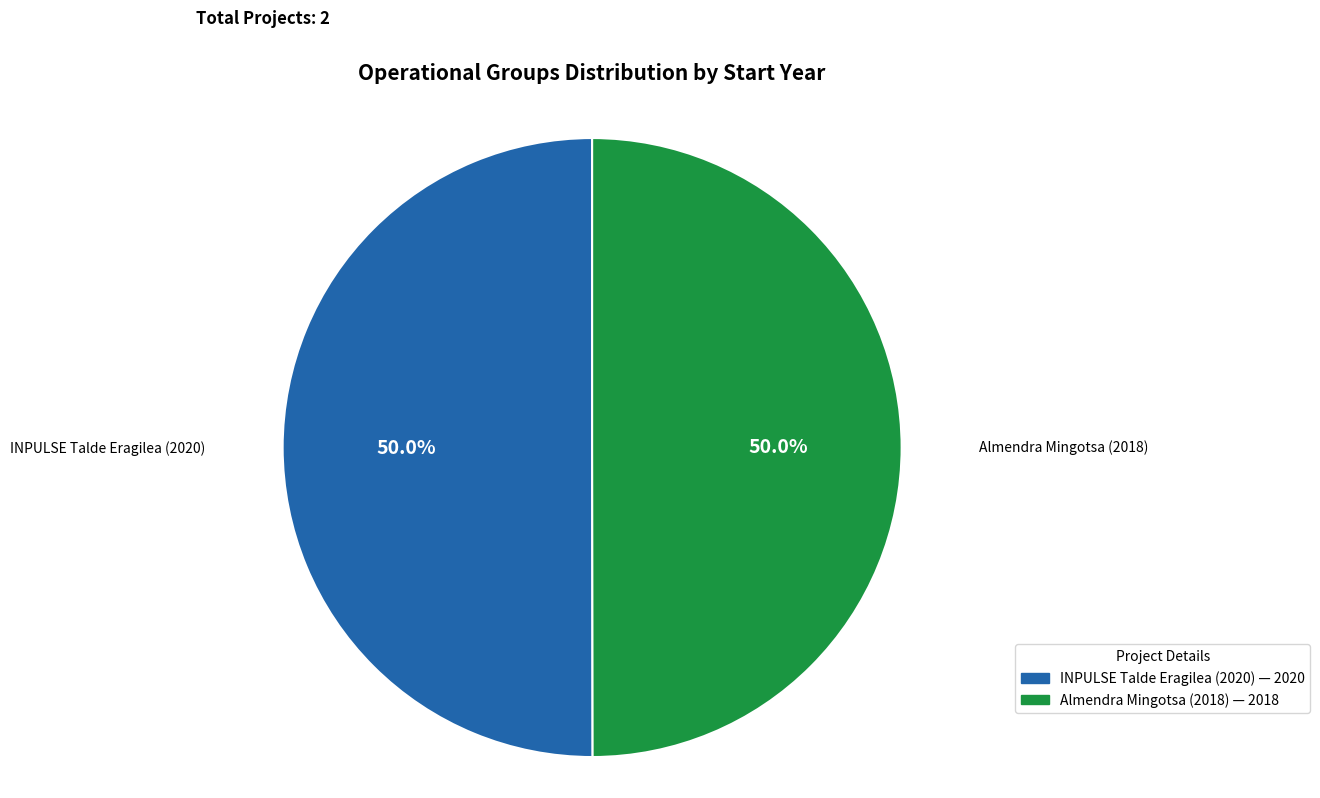

Count the number of slices in the pie.

2